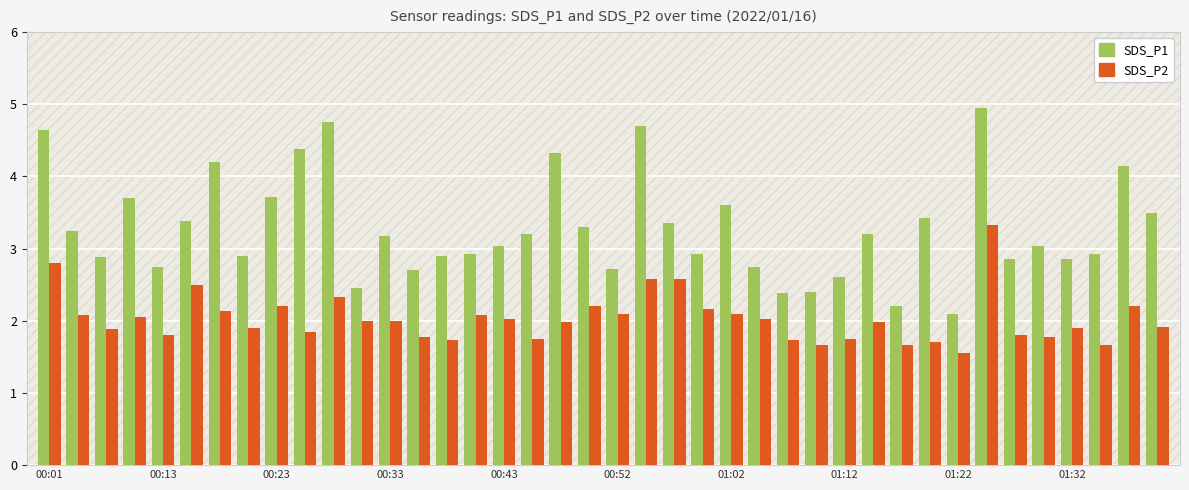

What is the maximum value for SDS_P1?

5.0